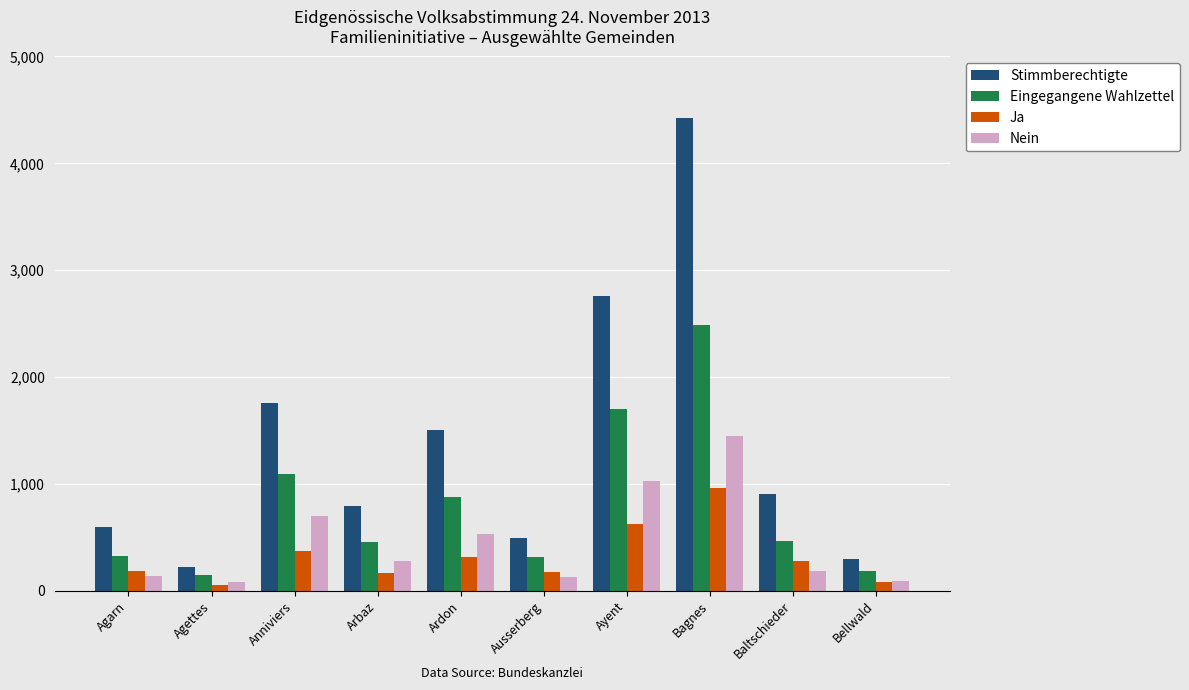

How many values in the Nein series are below 282?

5